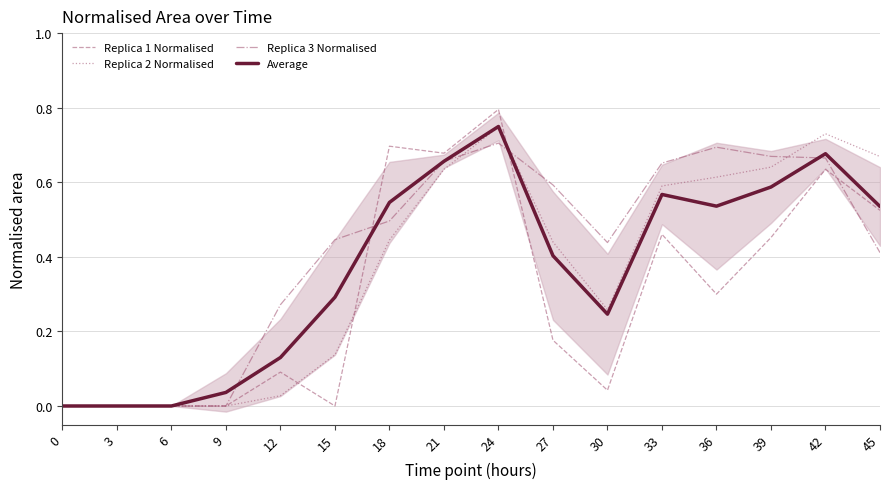

Which label corresponds to the largest value in the chart?

24